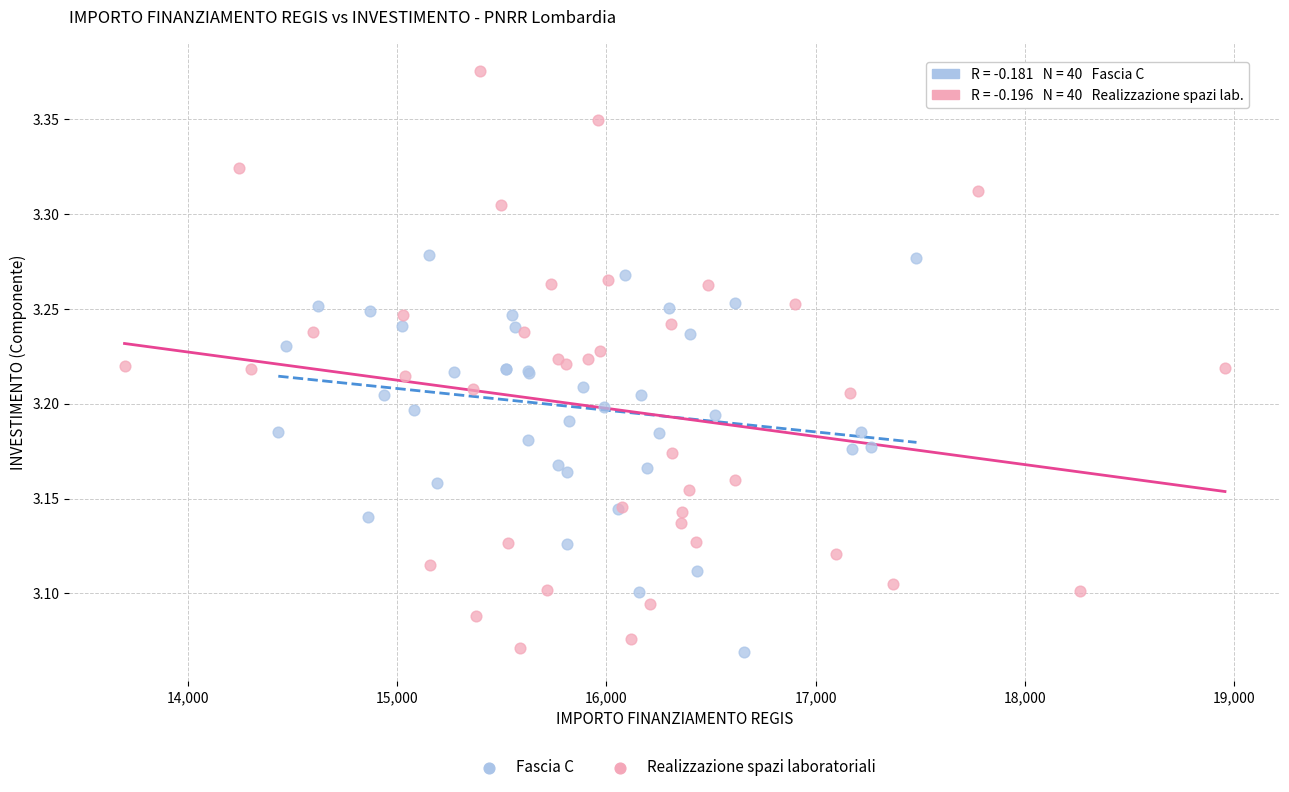

Which series has the largest Y range (max minus min)?

Realizzazione spazi laboratoriali